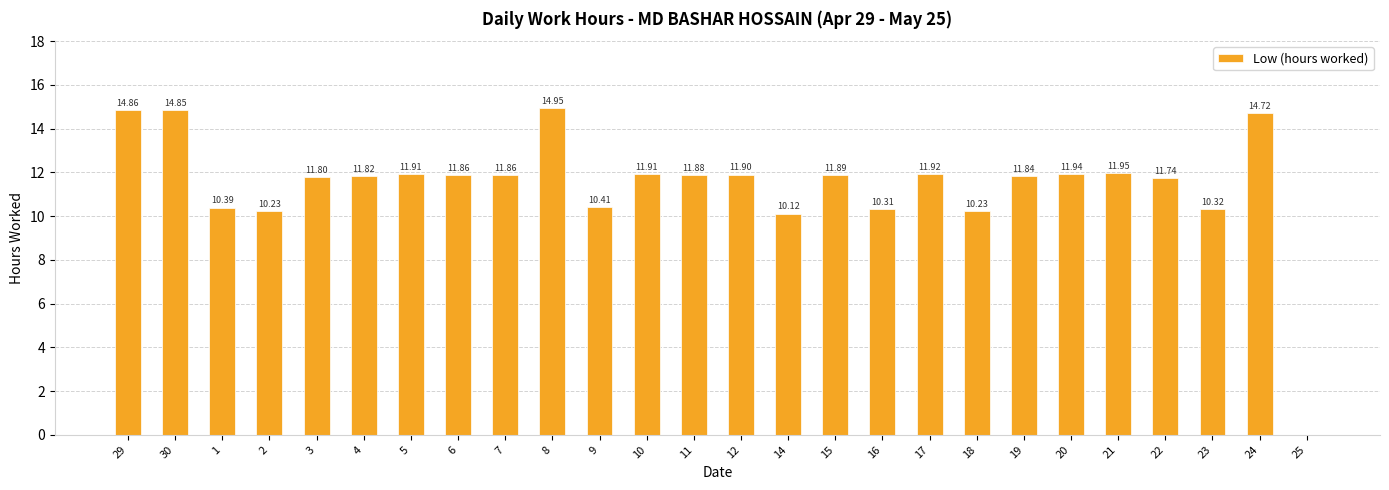

What is the sum of all values?

297.6